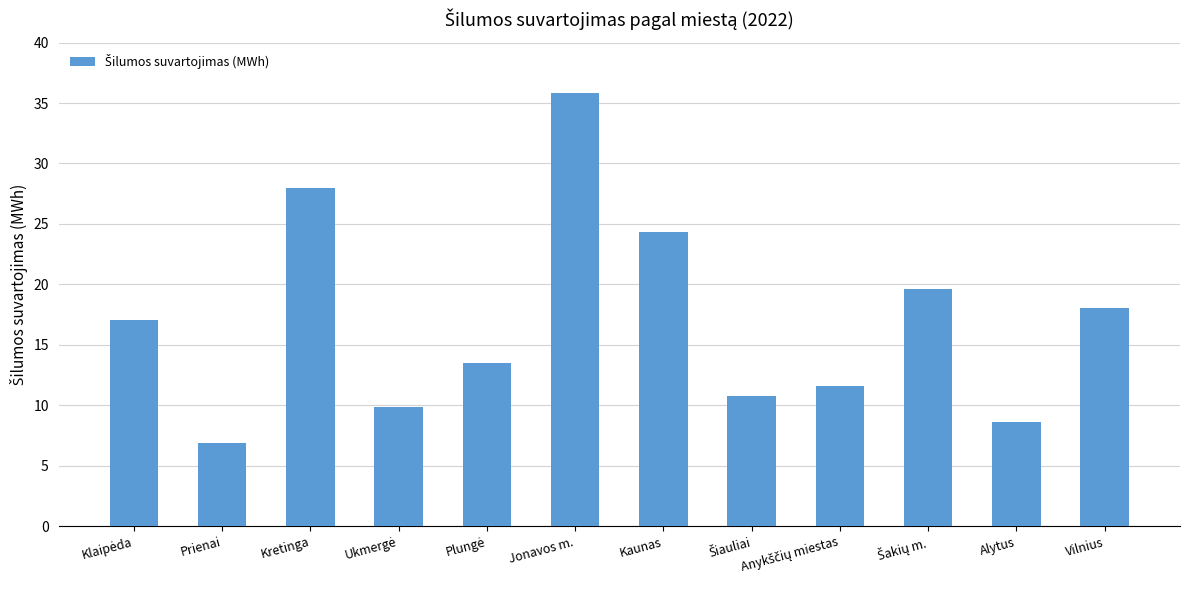

The value at Alytus is 14.1. True or false?

False